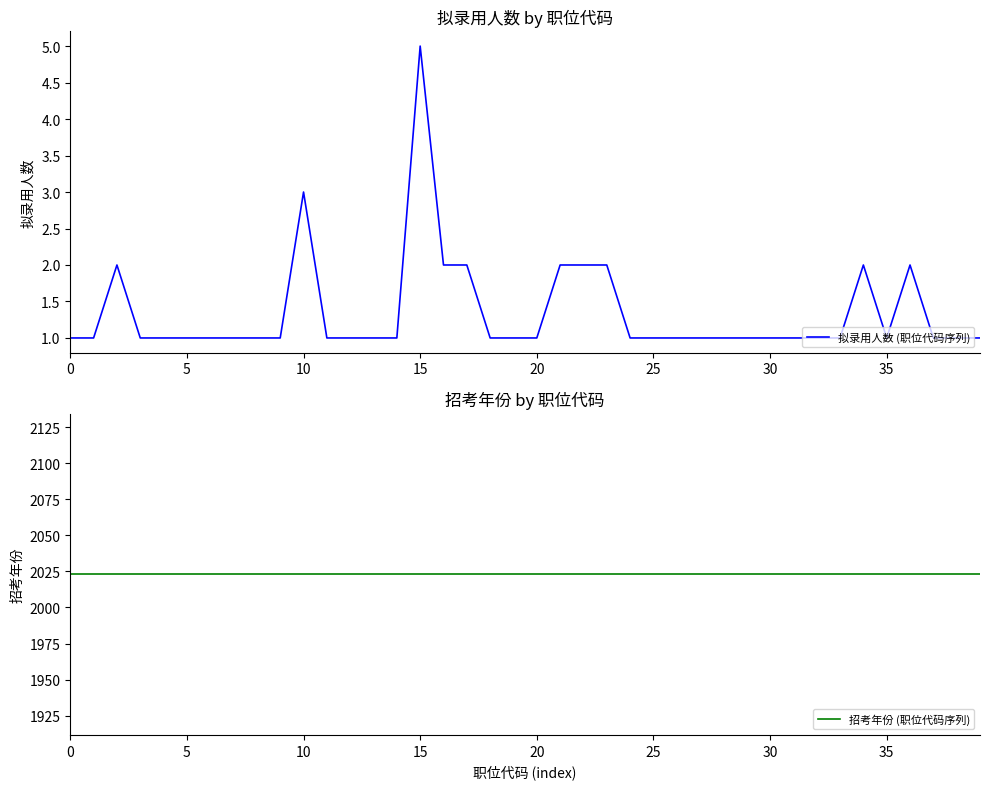

At which category is the sum across all series the highest?

15